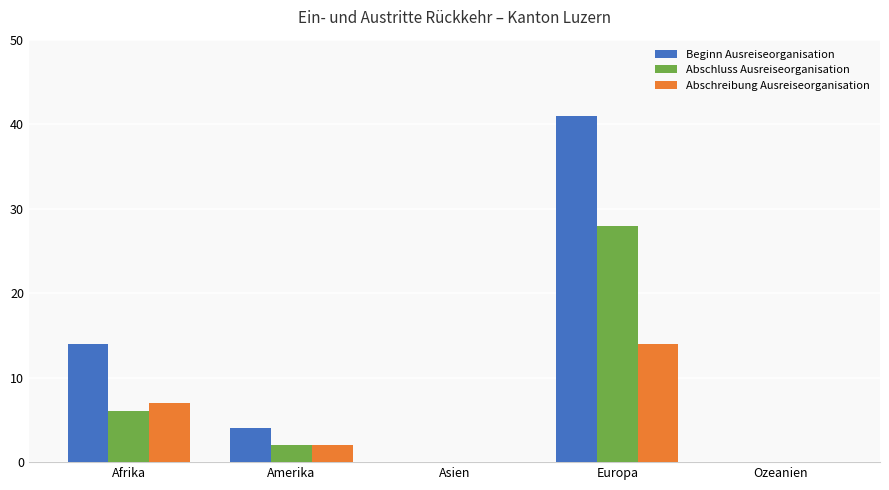

Which series has the largest total across all categories?

Beginn Ausreiseorganisation